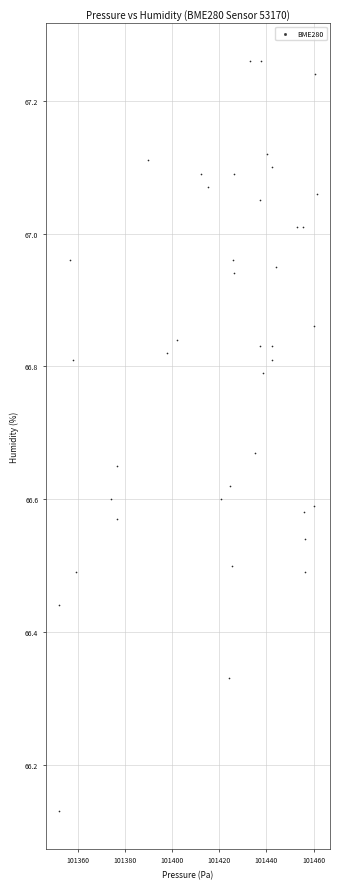

What is the range of X values (max minus min)?

109.6